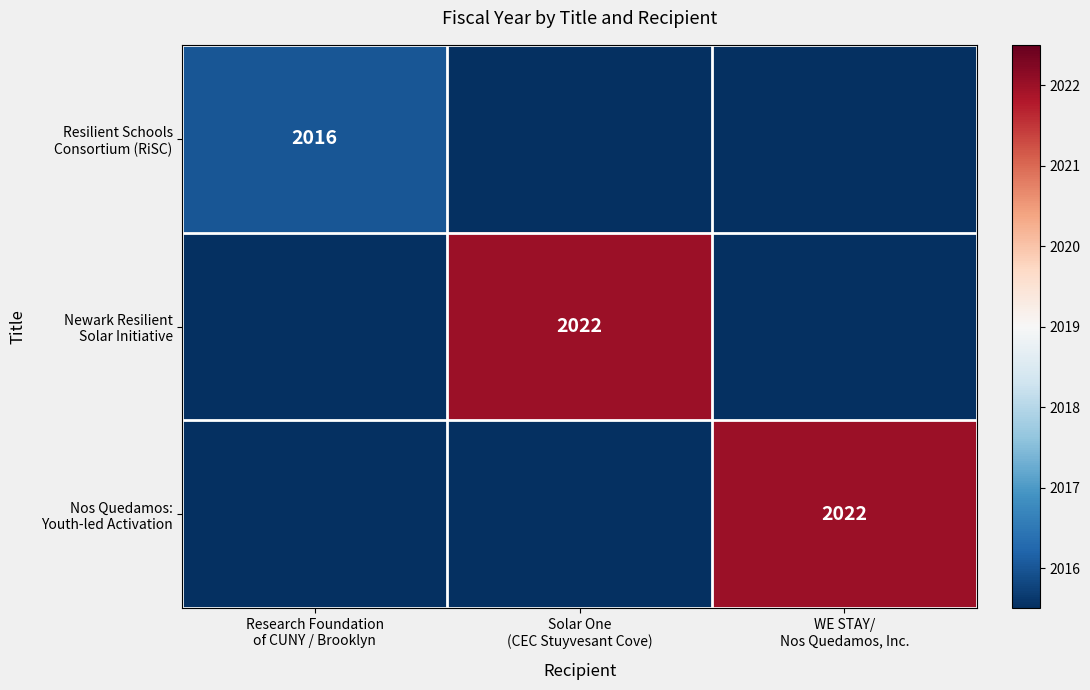

Which series has the largest total across all categories?

Newark Resilient Solar Initiative